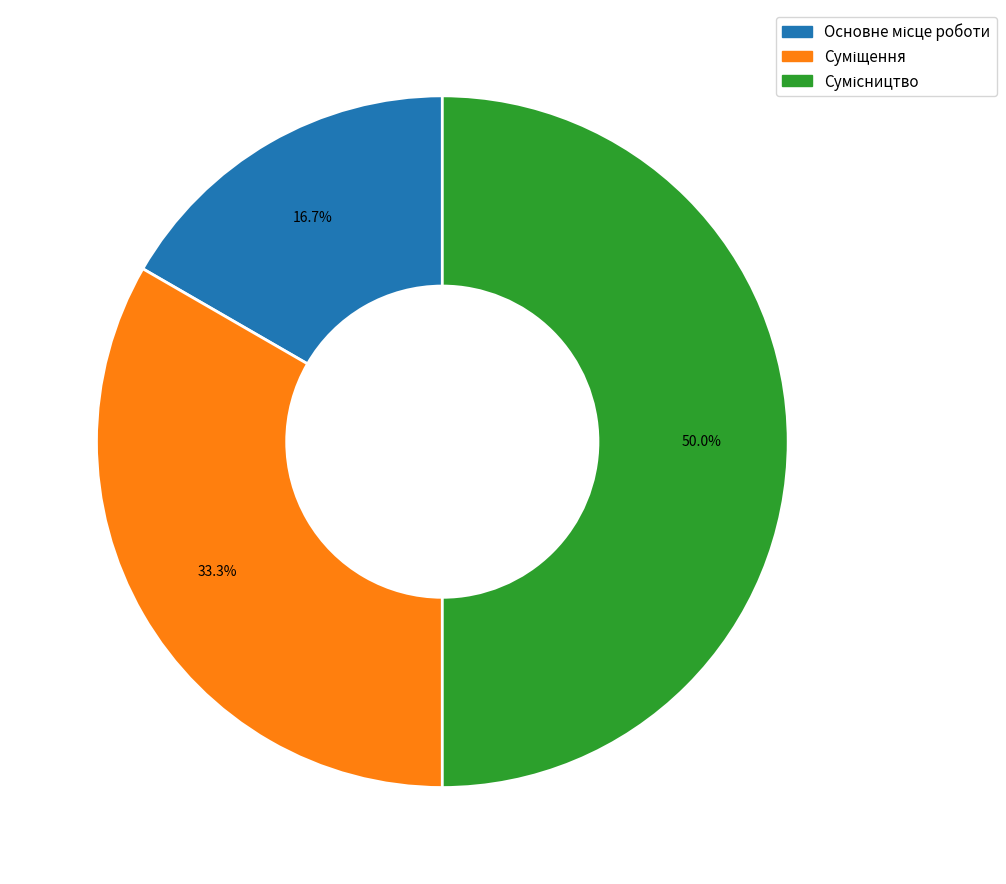

What is the ratio of the value at Сумісництво to the value at Суміщення?

1.5